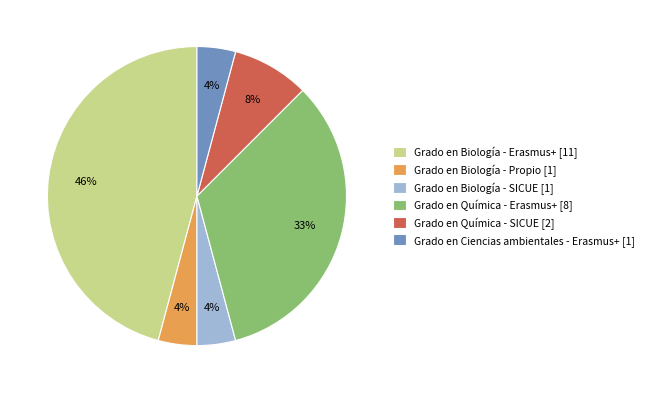

Is it true that Grado en Biología - Erasmus+ [11] is 46% of the pie?

True